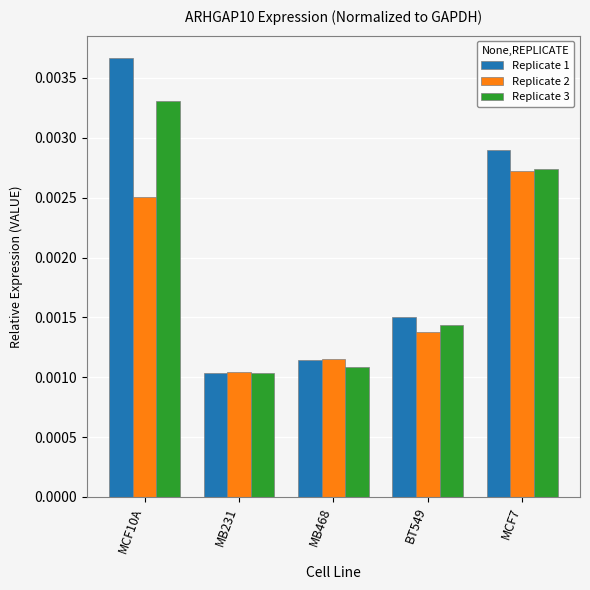

Which series changed the most between BT549 and MCF7?

Replicate 1